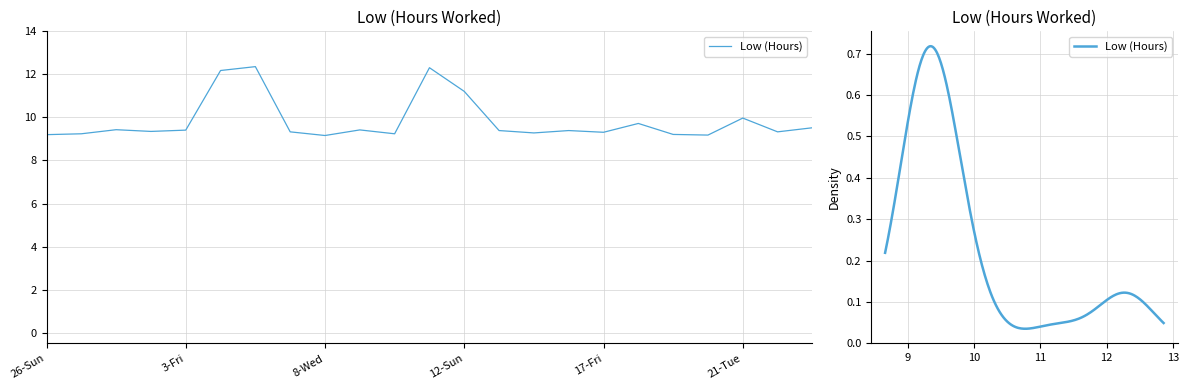

Rank the categories by value from highest to lowest.

5-Sun, 11-Sat, 4-Sat, 12-Sun, 21-Tue, 18-Sat, 24-Fri, 28-Tue, 9-Thu, 3-Fri, 13-Mon, 15-Wed, 1-Wed, 7-Tue, 22-Wed, 17-Fri, 14-Tue, 27-Mon, 10-Fri, 19-Sun, 26-Sun, 20-Mon, 8-Wed